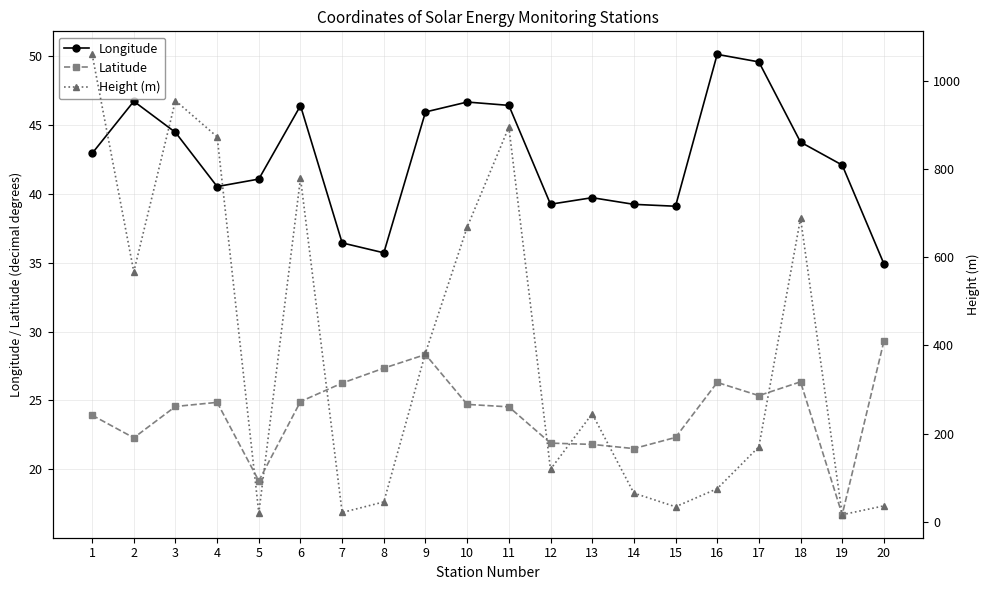

How many intersections are there between Latitude and Height (m)?

4